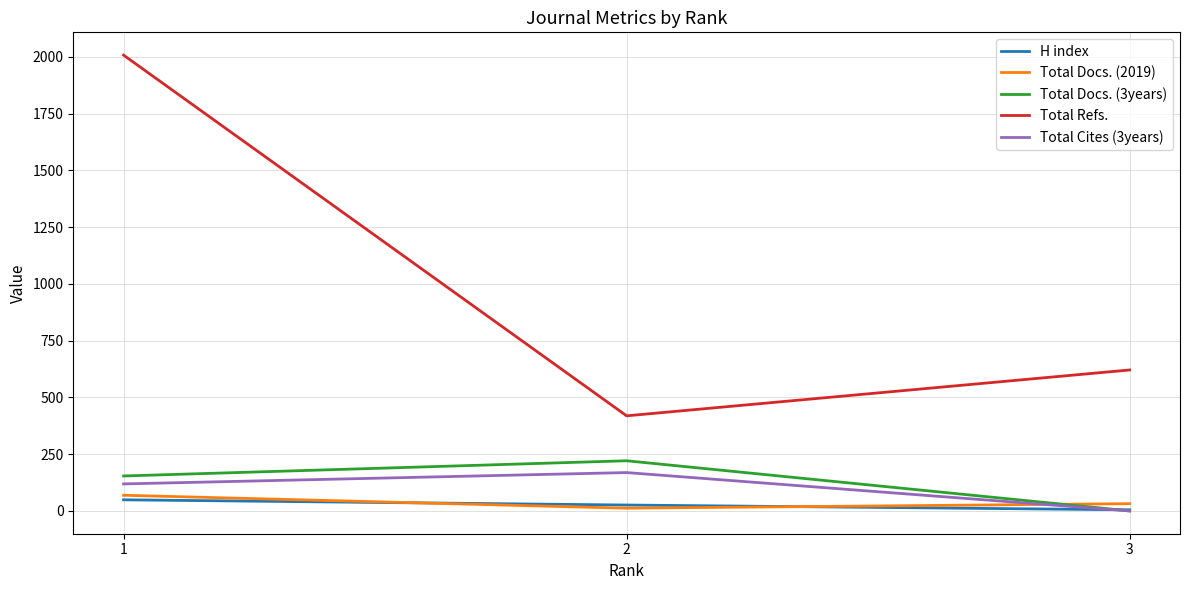

True or false: Total Refs. has a value of 621 at 3.

True